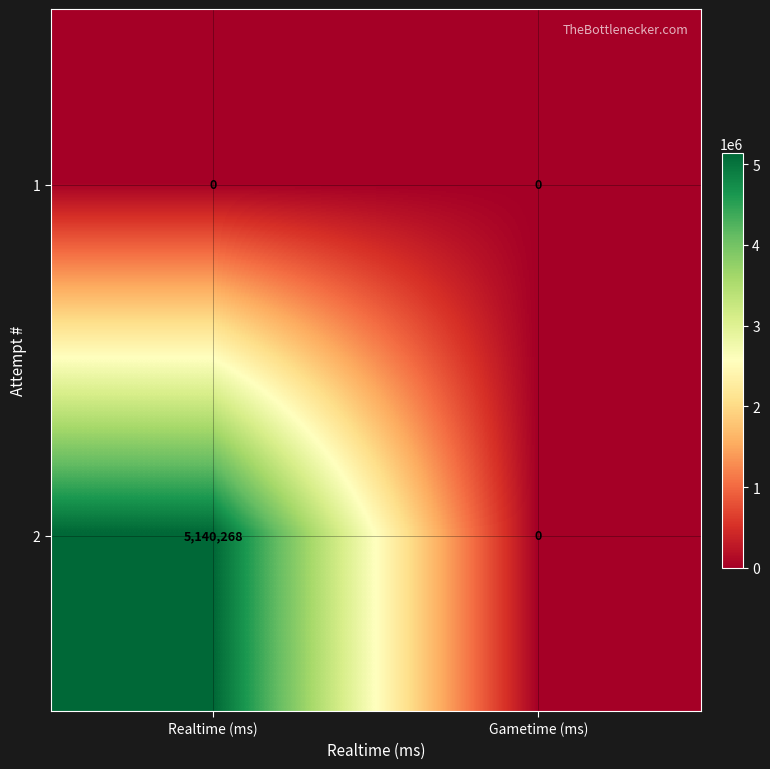

List the series in order of their overall mean, highest first.

2, 1